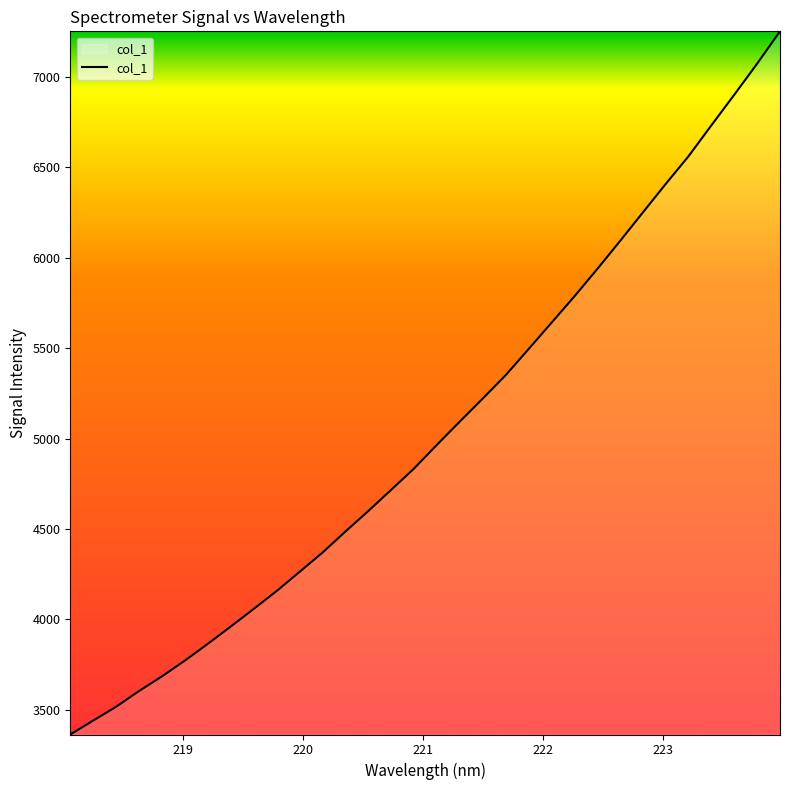

Reading right to left, transcribe all the data shown in this chart.

7253.3	7074.4	6902.4	6733.2	6562.1	6408.3	6250.2	6091.7	5936.1	5784.8	5639.2	5493.5	5349.4	5220.2	5093.1	4964.6	4833.3	4715.3	4598.0	4484.2	4367.6	4261.3	4155.4	4056.6	3959.2	3863.6	3771.0	3683.6	3602.6	3515.6	3439.1	3362.1